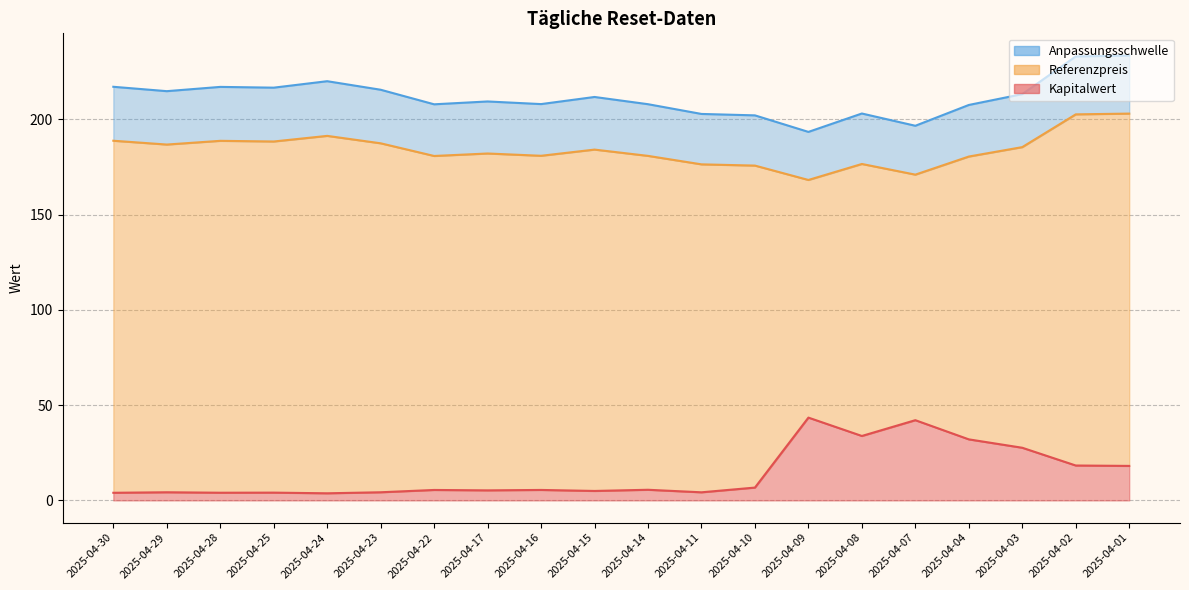

In Referenzpreis, how many points are lower than both neighbors (excluding endpoints)?

6